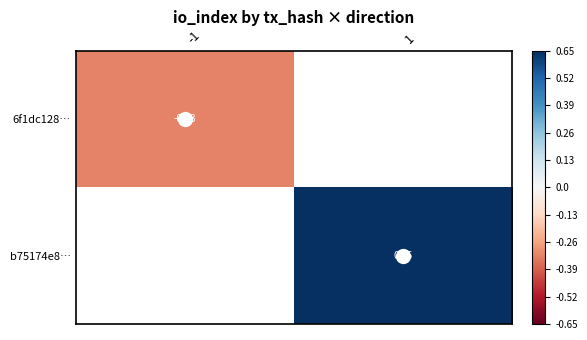

The b75174e8… series shows 0.7 at 1. True or false?

True